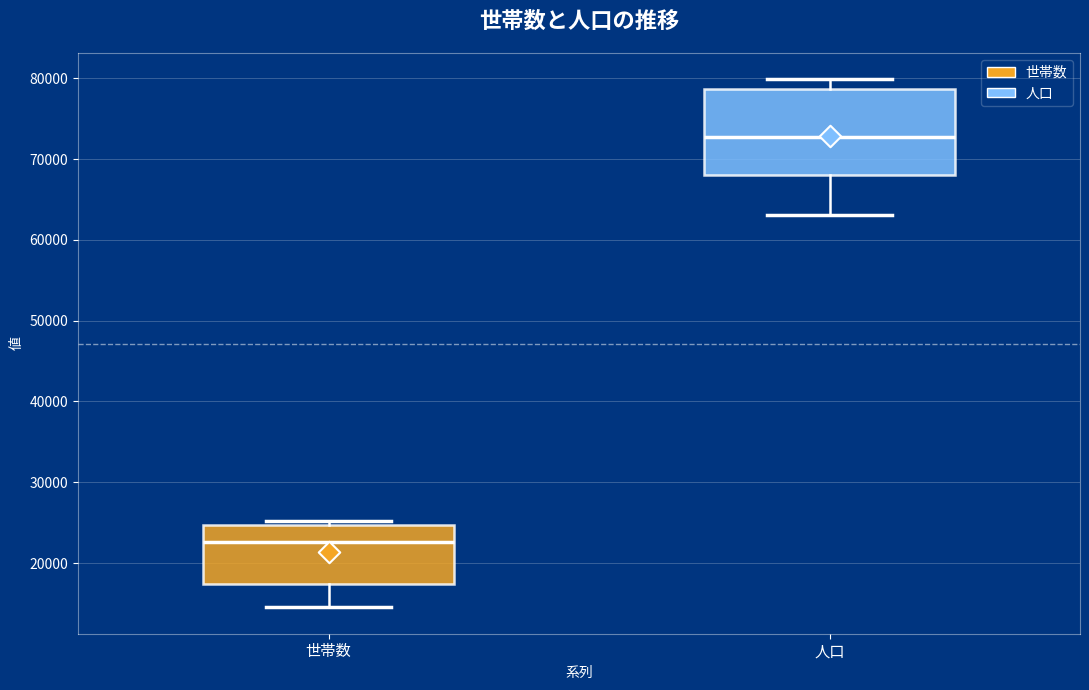

Where is the upper edge of the box for 世帯数 on the y-axis? The values are not printed on the chart, so give them approximately, as read against the axis.

25000